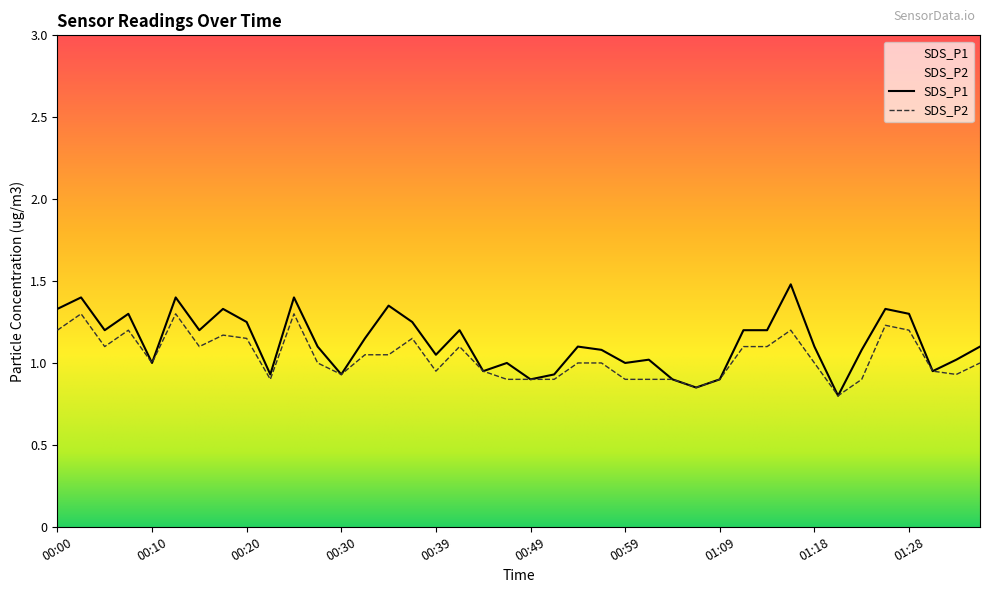

The value of SDS_P1 at 00:49 is 0.3. True or false?

False